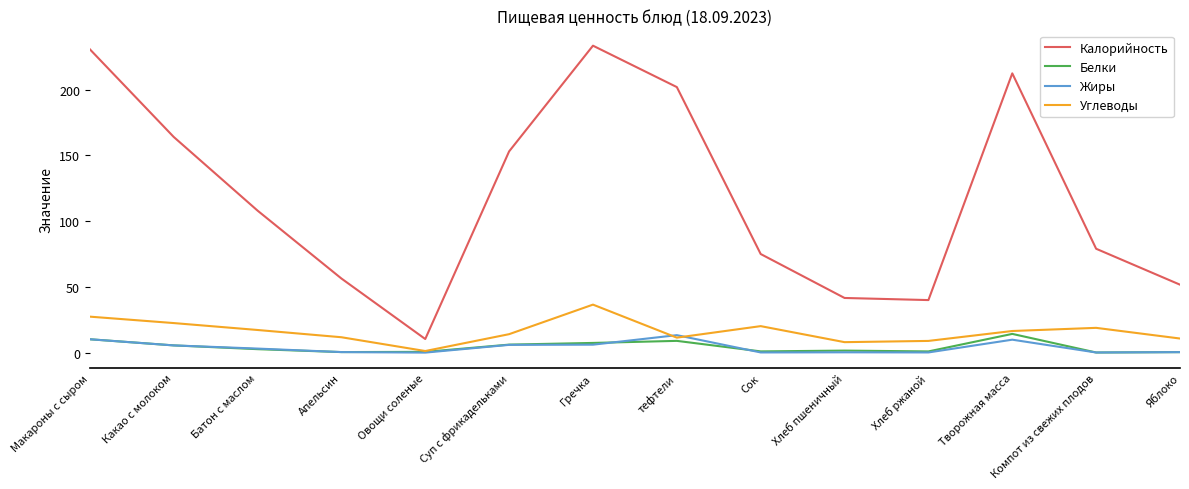

The Калорийность series shows 212.3 at Творожная масса. True or false?

True